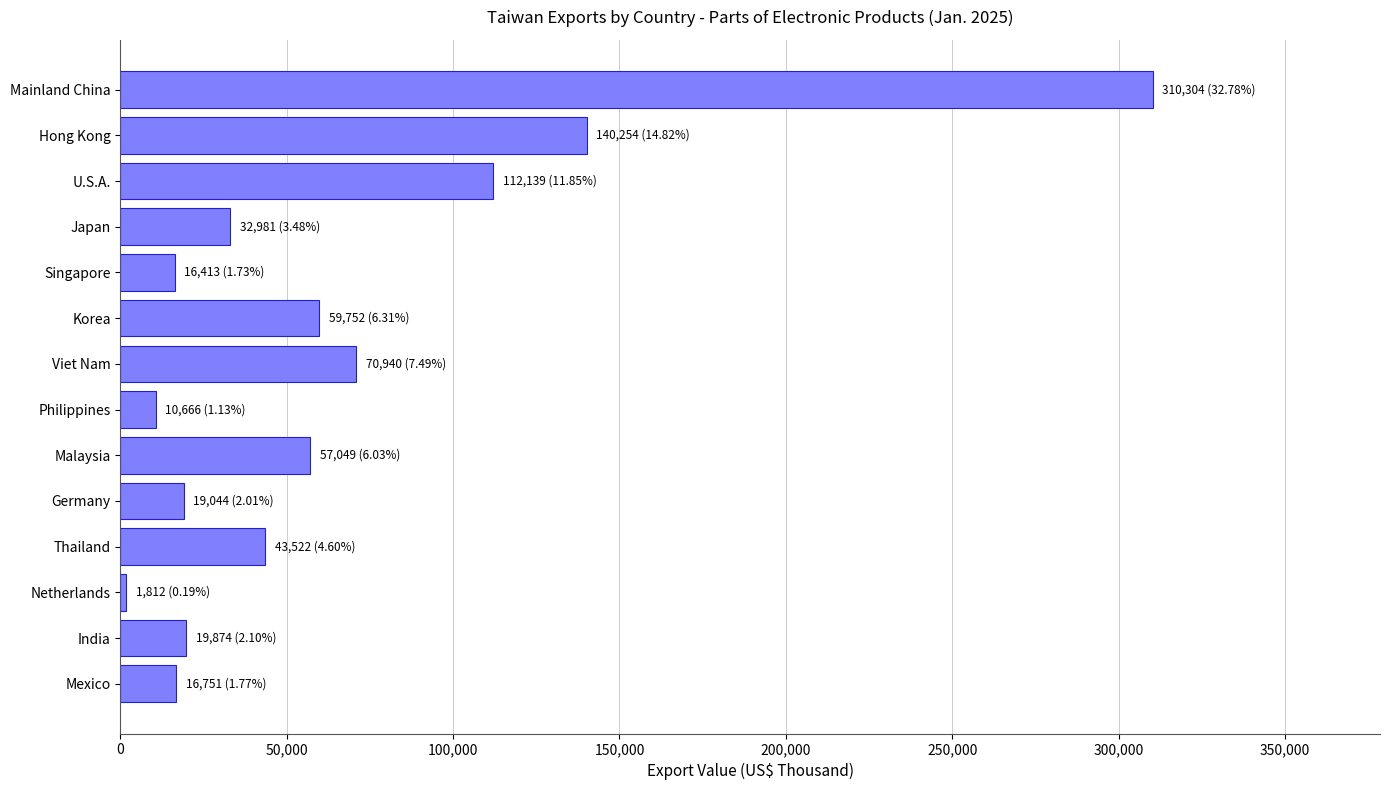

What is the change in value from Mainland China to Malaysia?

-253255